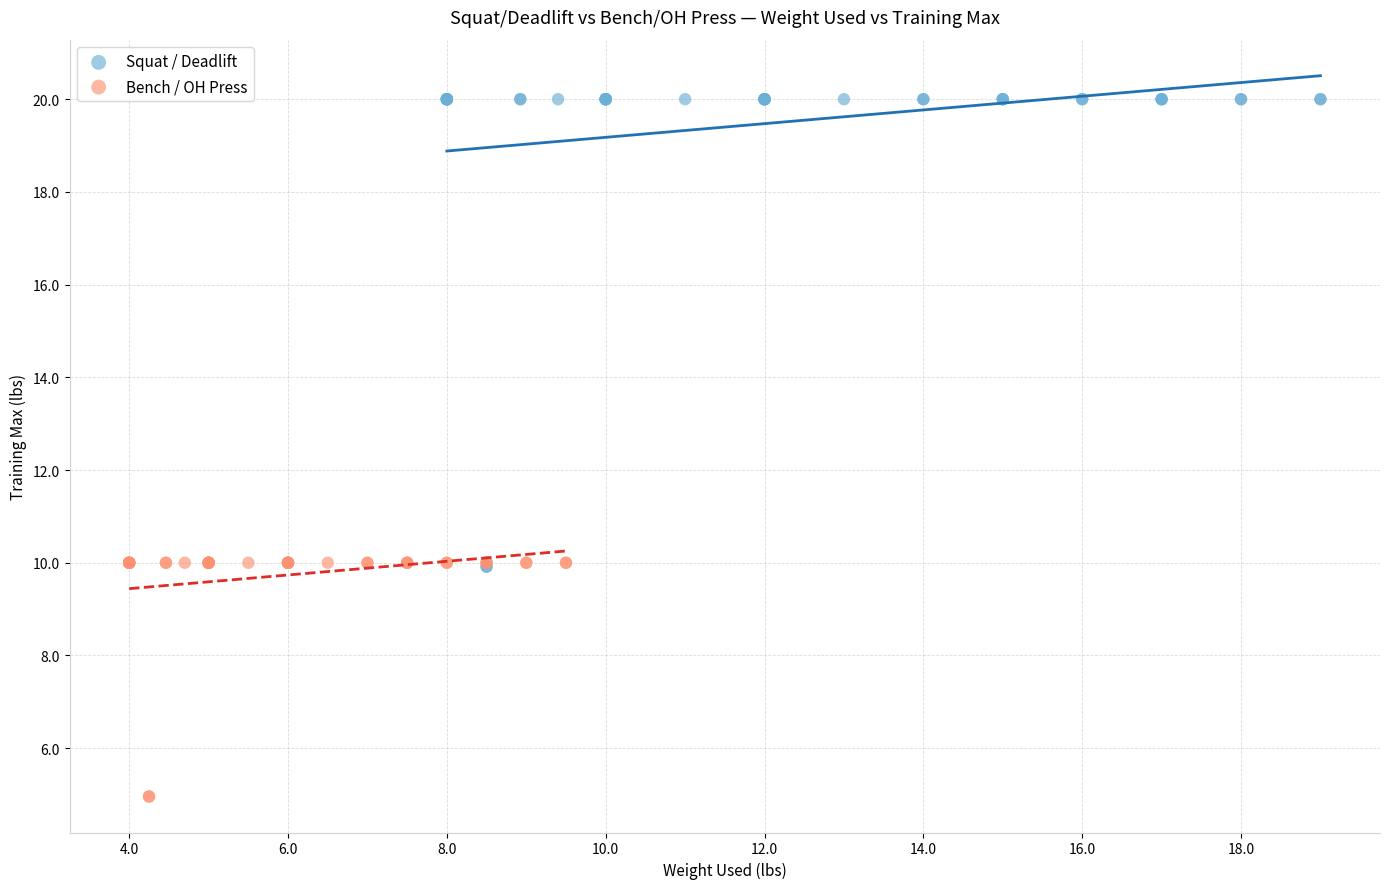

Which series reaches the maximum Y coordinate?

Squat / Deadlift